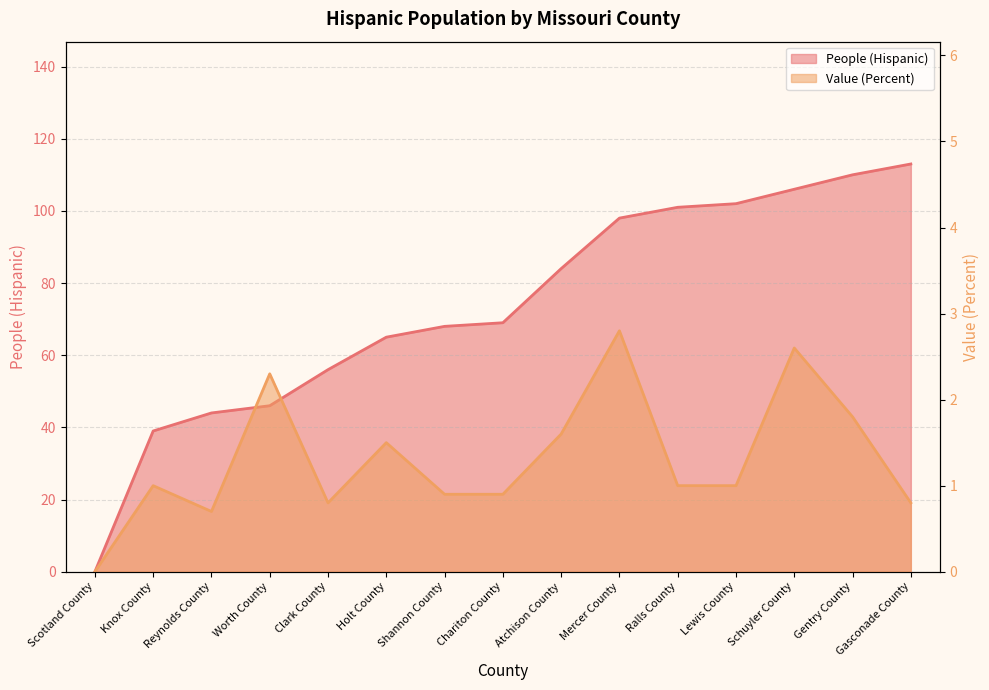

True or false: Value (Percent) and People (Hispanic) cross at least once.

False